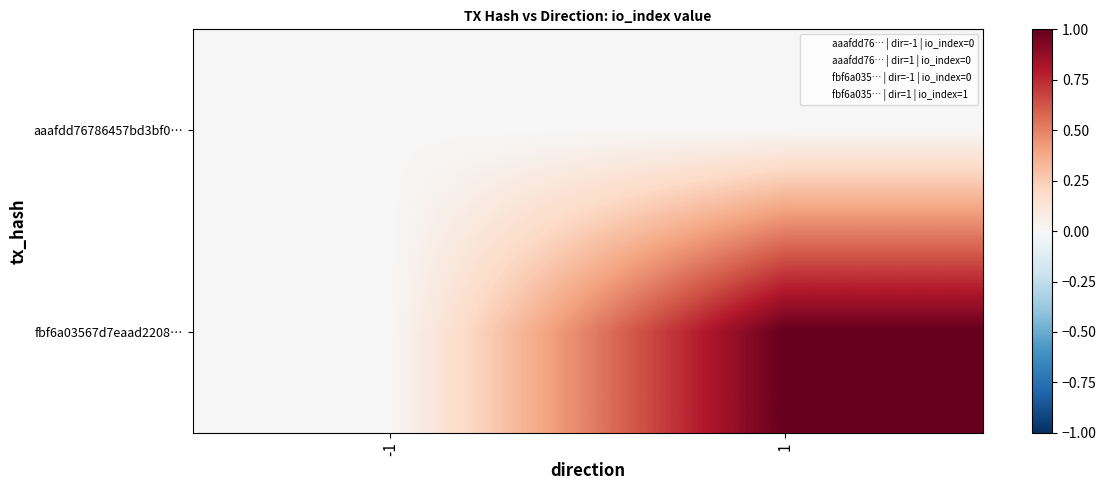

Reading right to left, extract all data points from this chart.

aaafdd76786457bd3bf0…: 1=0	-1=0
fbf6a03567d7eaad2208…: 1=1	-1=0